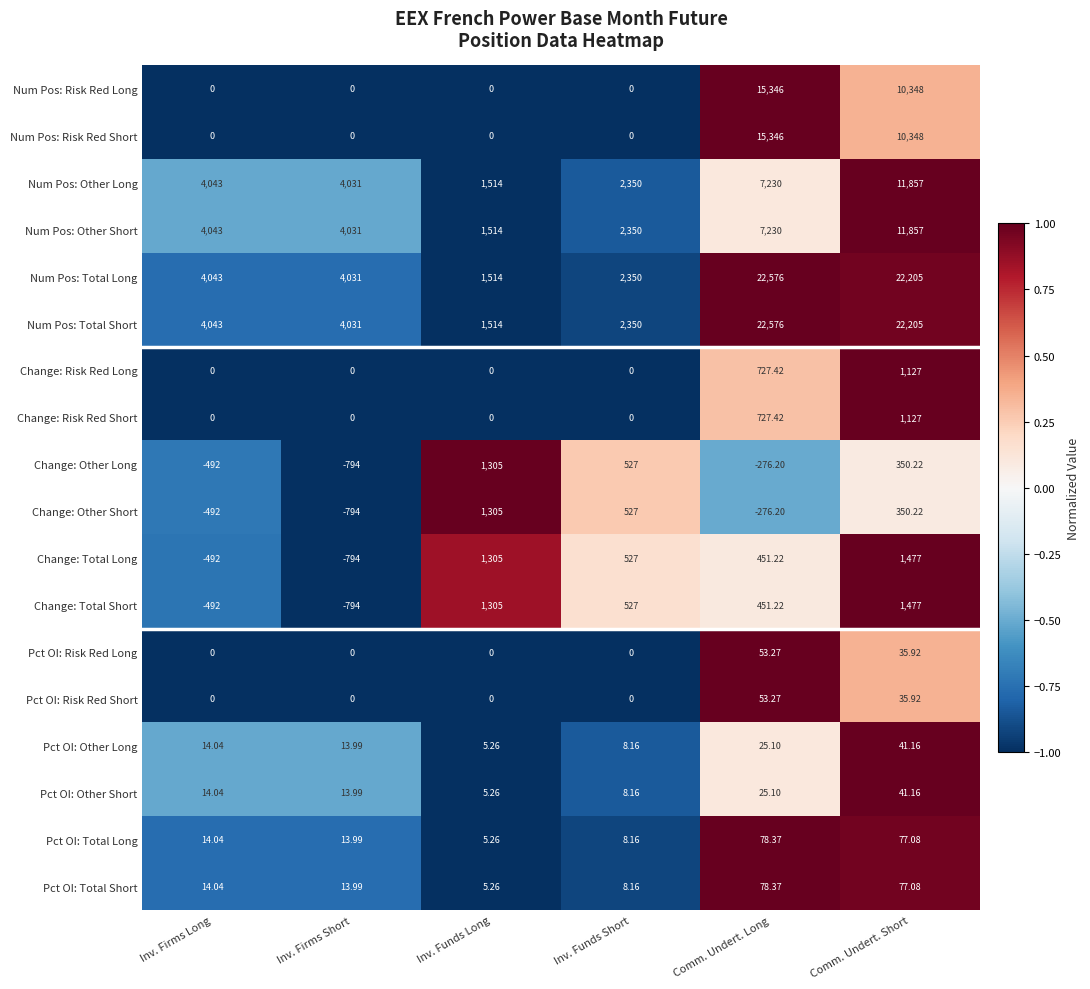

How many data points does each series have?

6